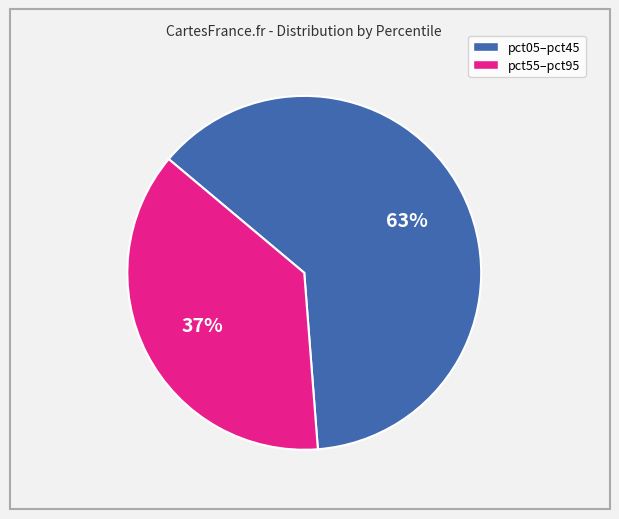

Does any single category account for the majority?

Yes